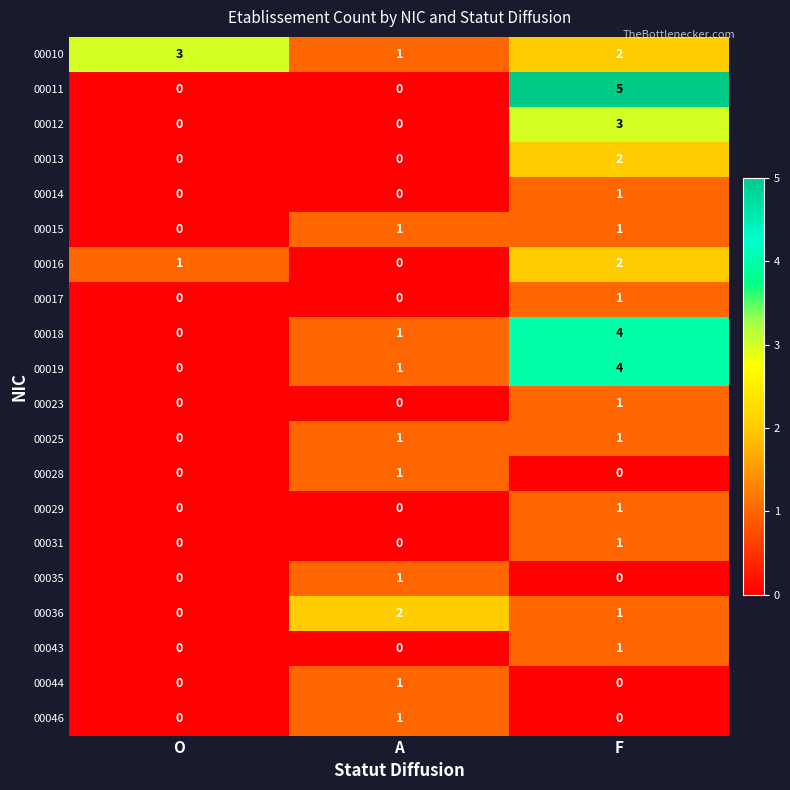

Which series has the largest total across all categories?

00010